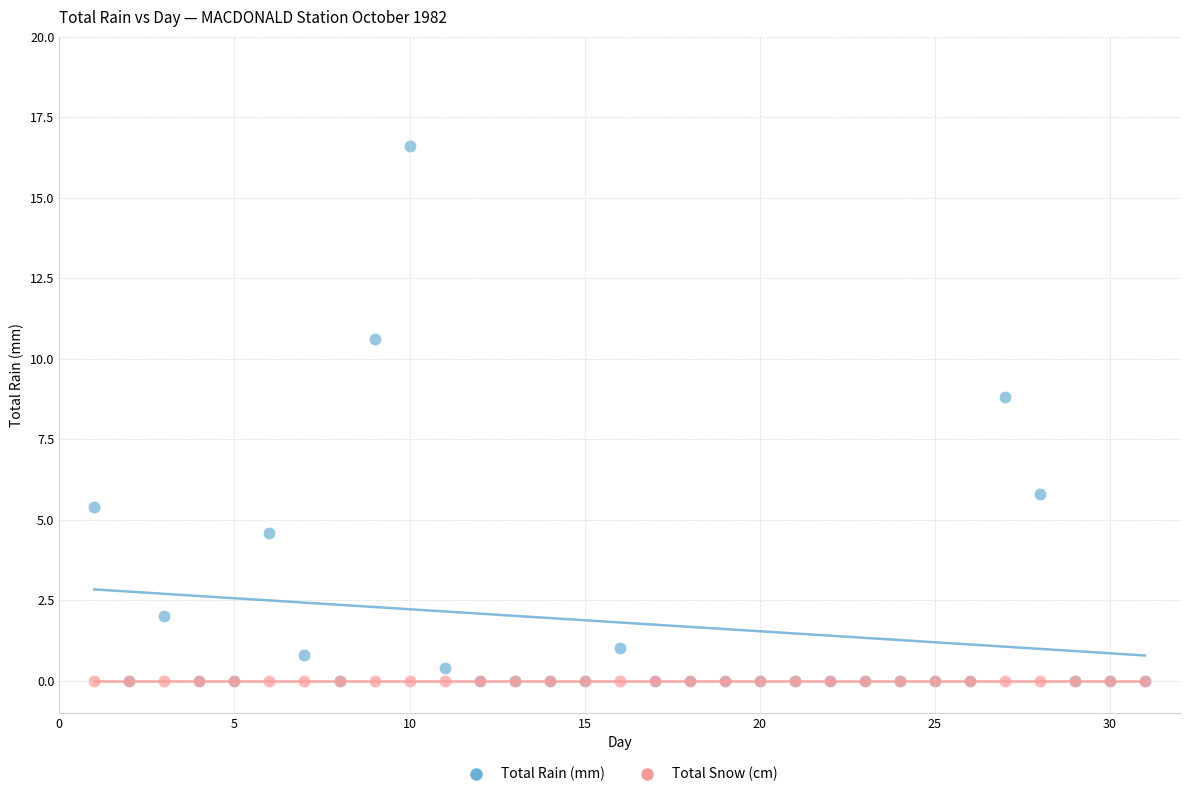

What are all the series names shown in the legend?

Total Rain (mm), Total Snow (cm)